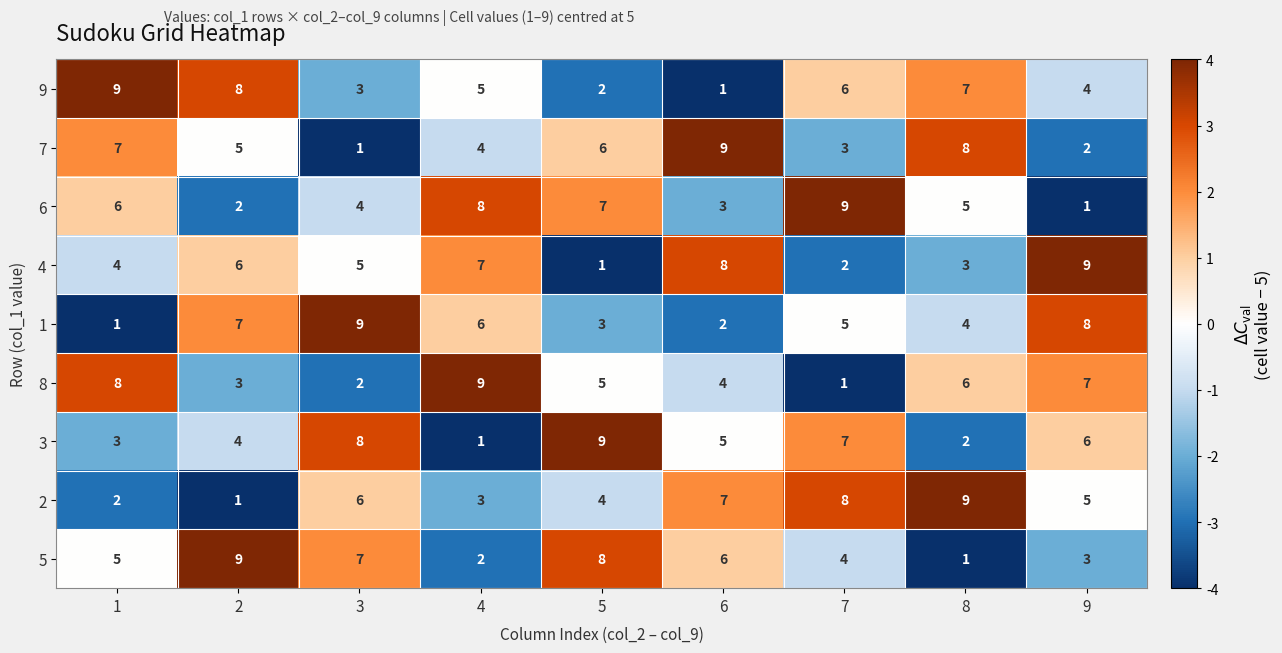

How many 2 values are between 3 and 7?

5